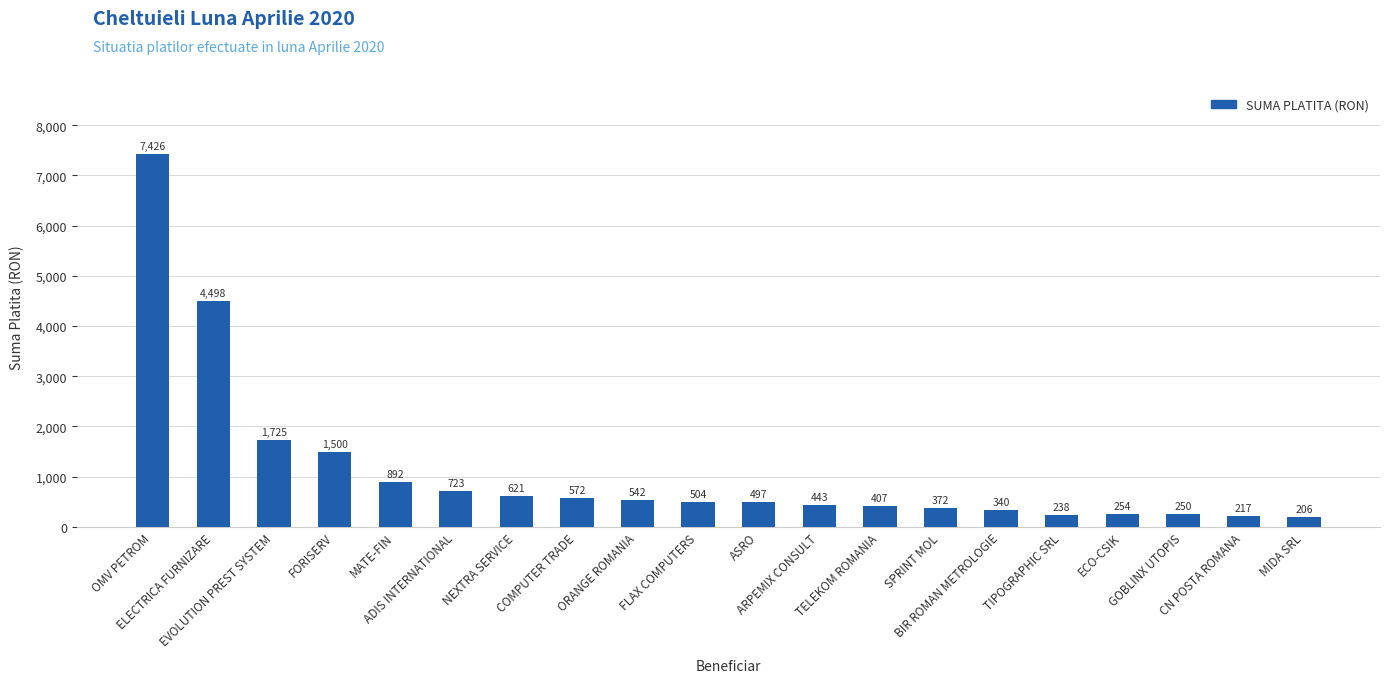

The value at FORISERV is 1500.0. True or false?

True